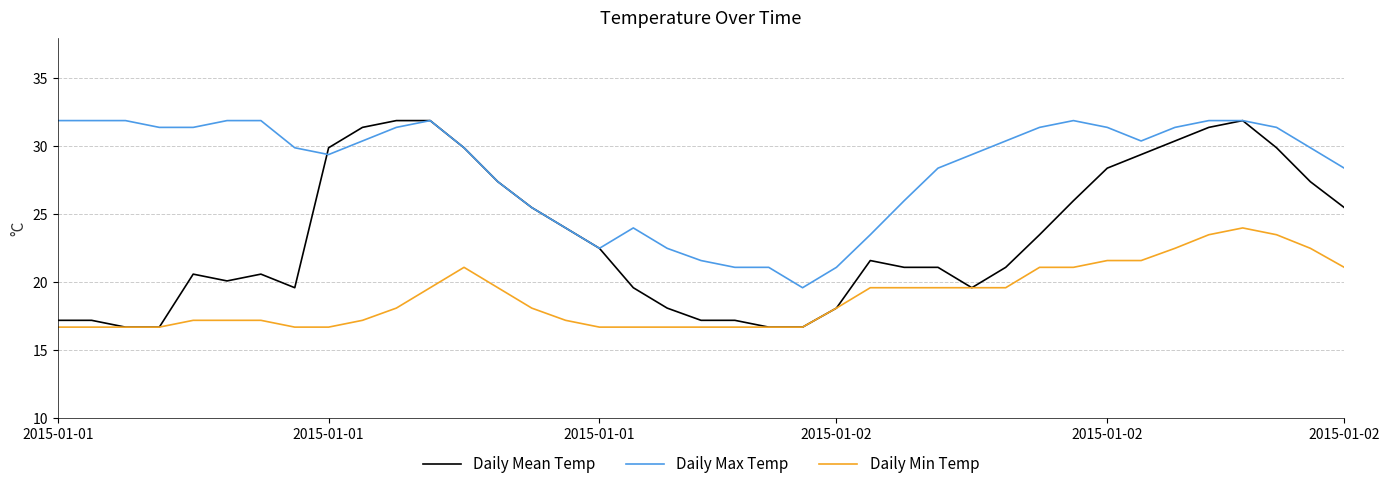

What is the lowest value of the Daily Min Temp series?

16.7